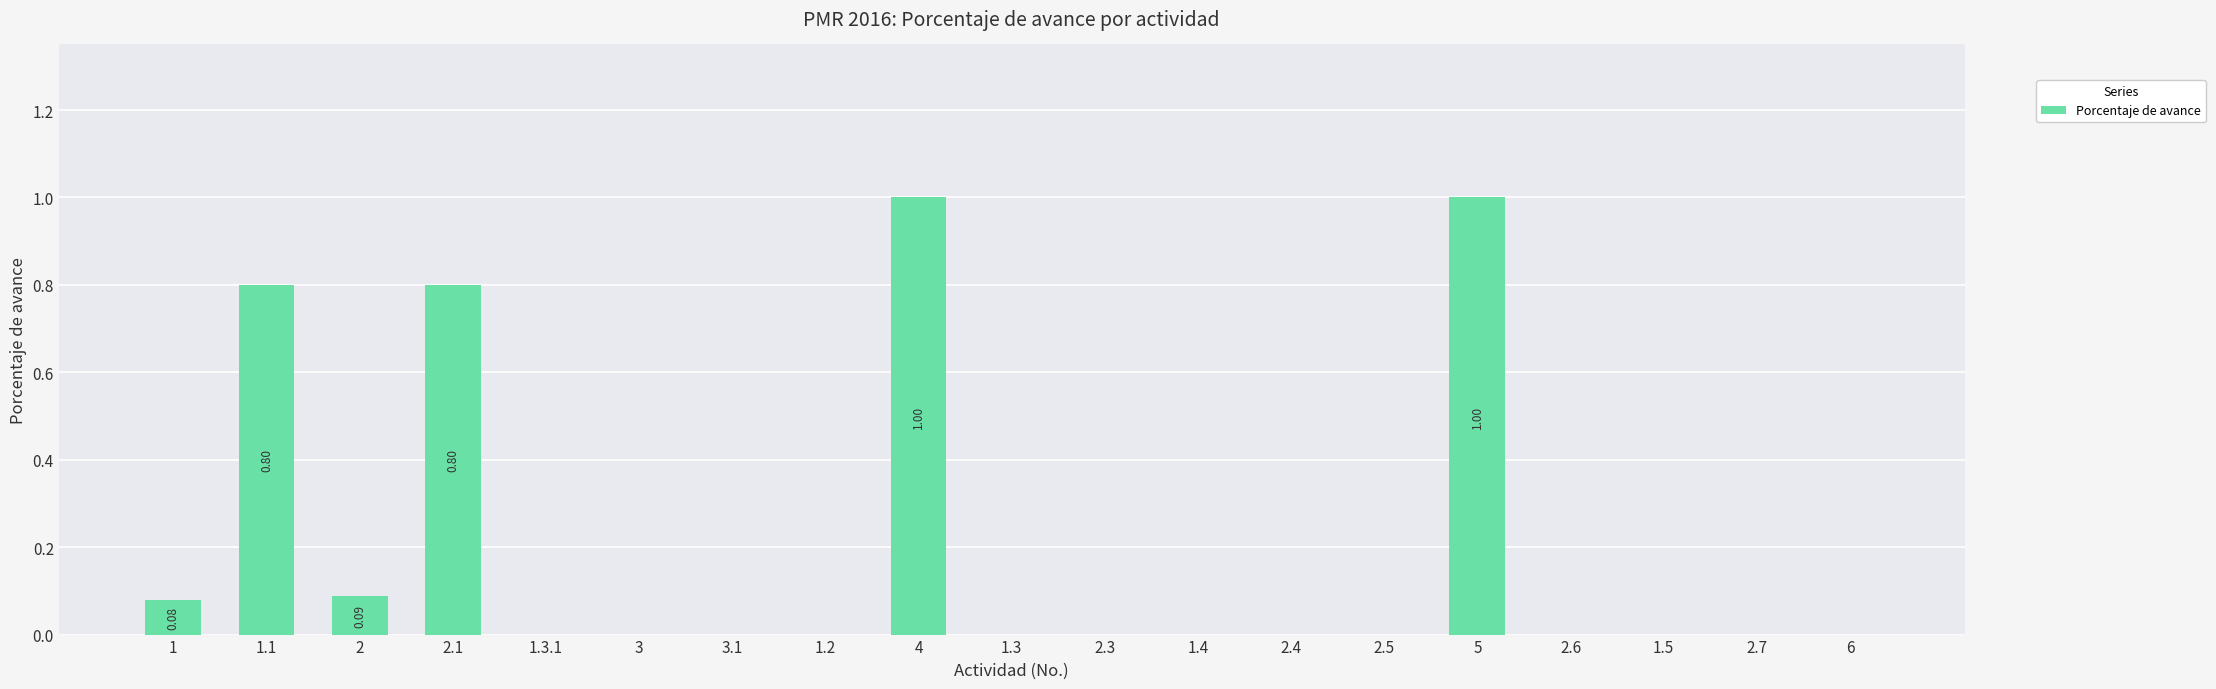

What is the sum of all values?

3.8